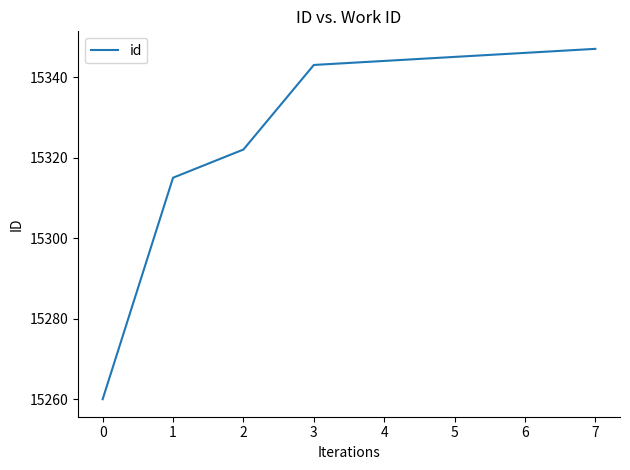

How many values are below 15344?

4